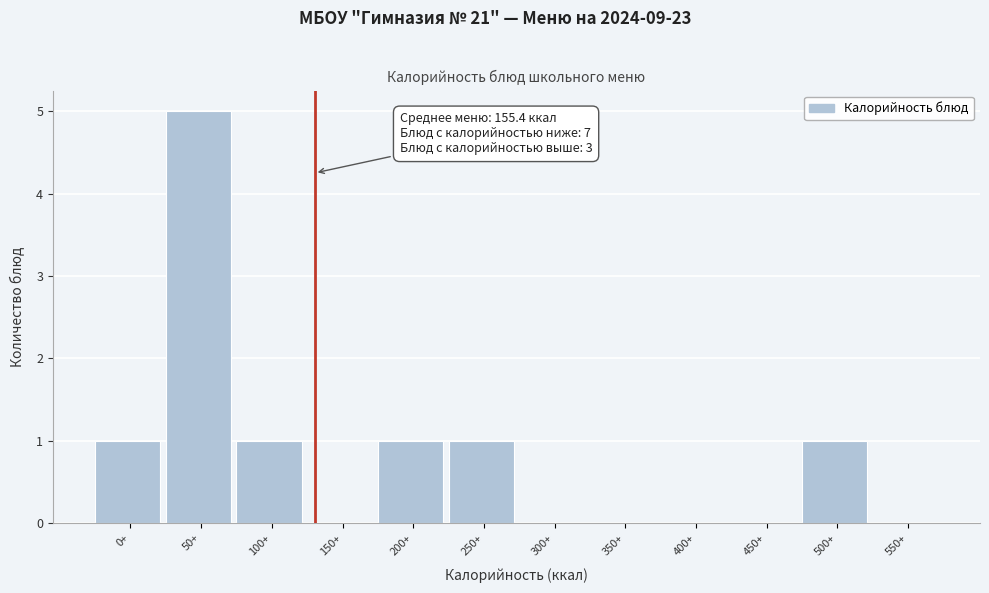

Reading right to left, list all the values displayed in this chart.

550+=0	500+=1	450+=0	400+=0	350+=0	300+=0	250+=1	200+=1	150+=0	100+=1	50+=5	0+=1